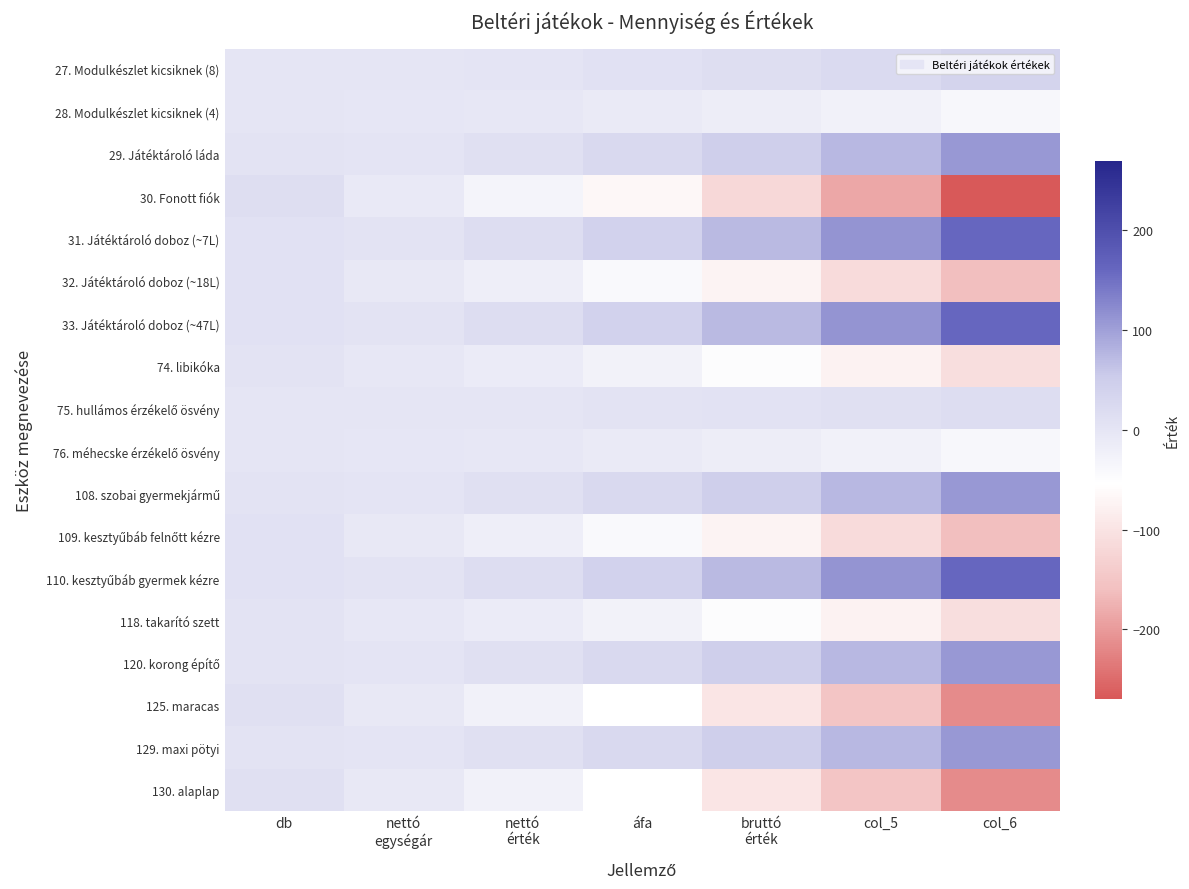

What is the spread (max minus min) of values at col_6?

432.0